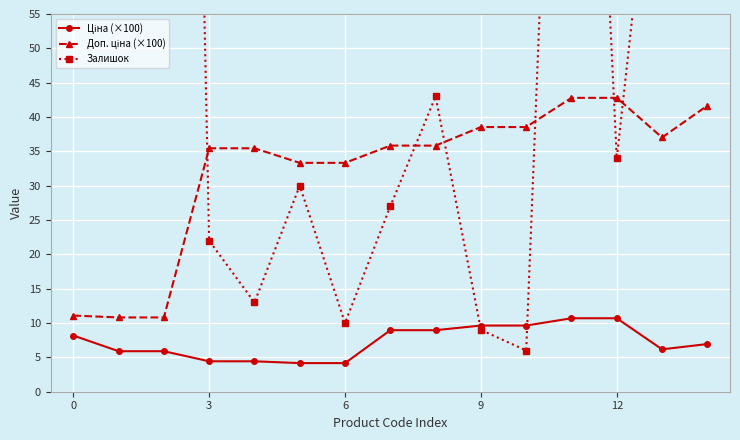

At 12, list the series in order from largest to smallest.

Доп. ціна (×100), Залишок, Ціна (×100)